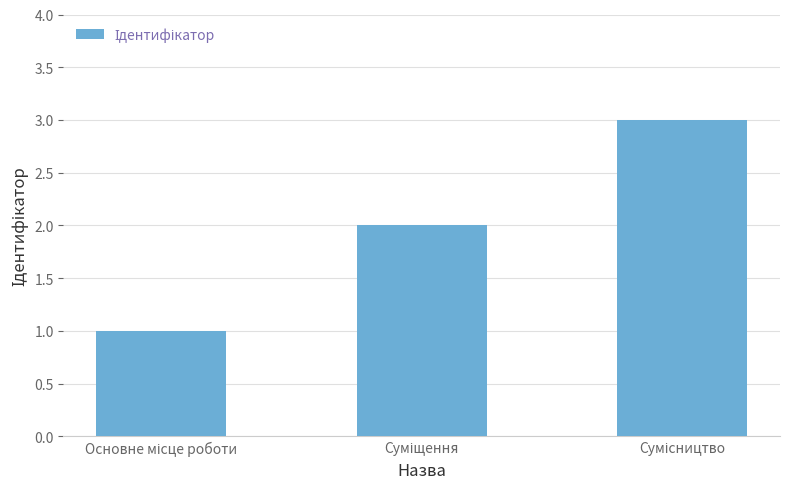

What is the greatest value displayed?

3